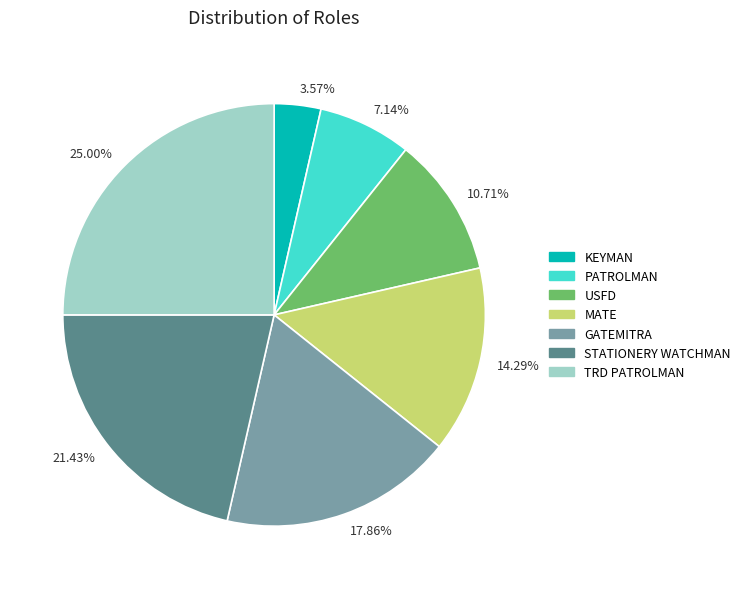

Which category has the smallest portion of the pie?

KEYMAN